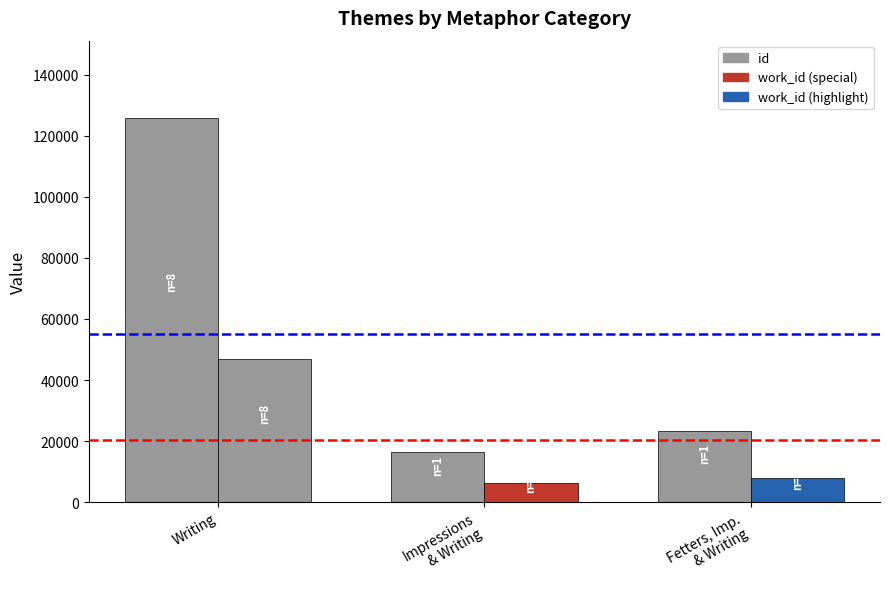

How many bars are there in each group?

2